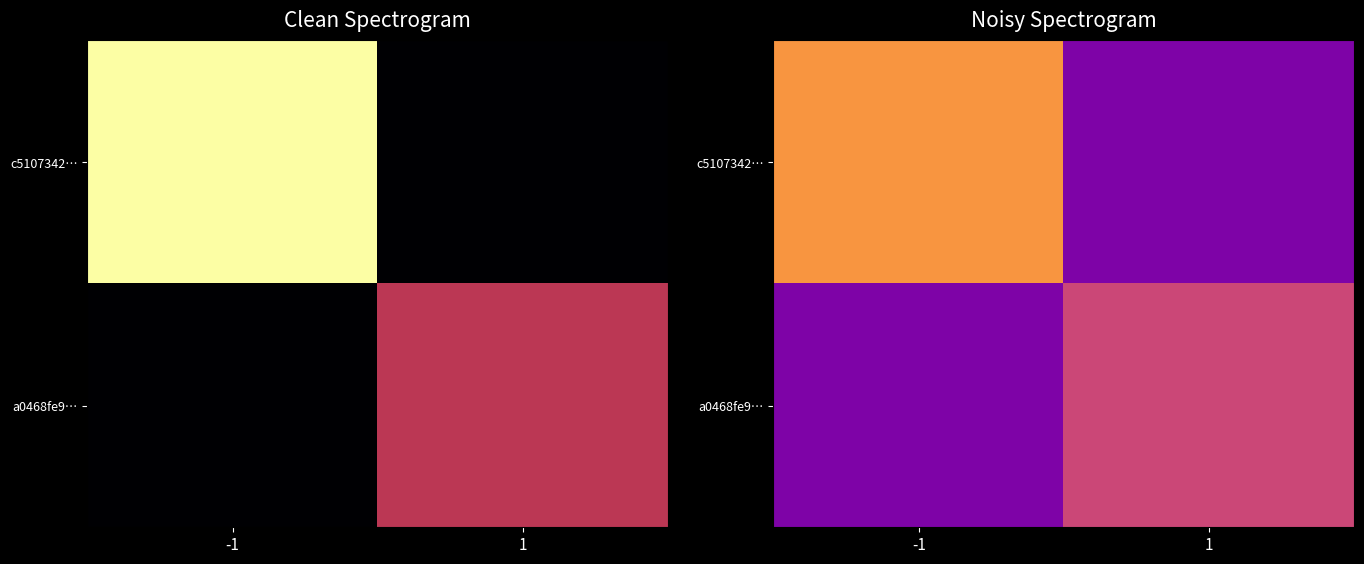

Which series has the largest range (max minus min)?

c5107342…